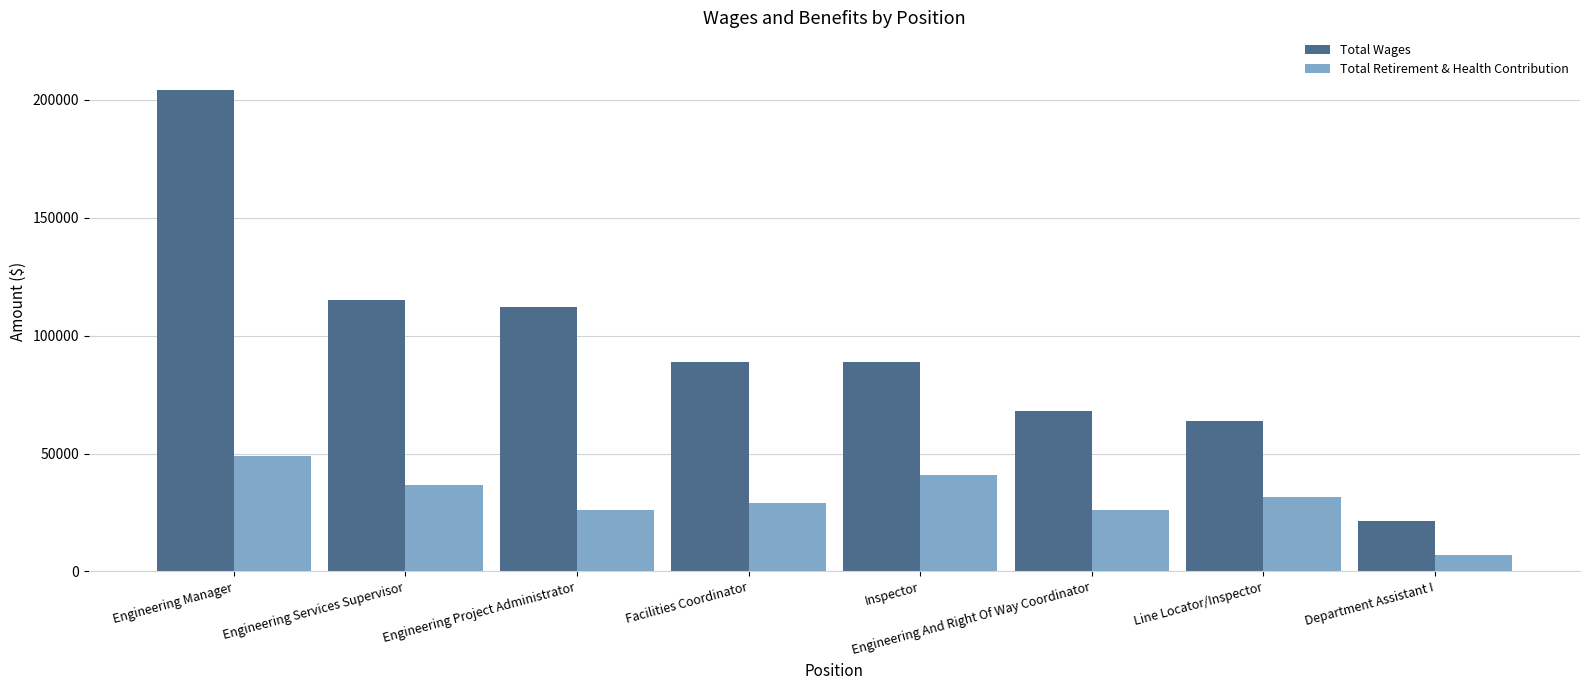

What is the average value of the Total Wages series?

95236